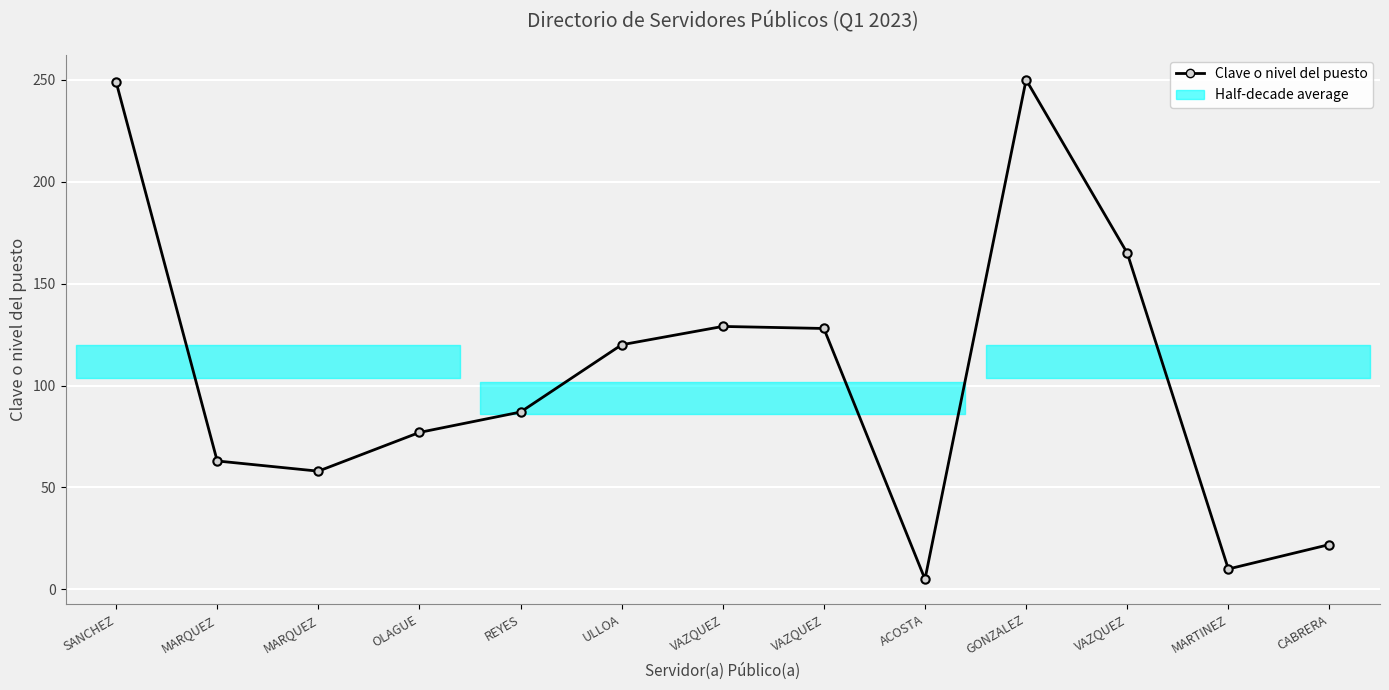

What is the average value?

105